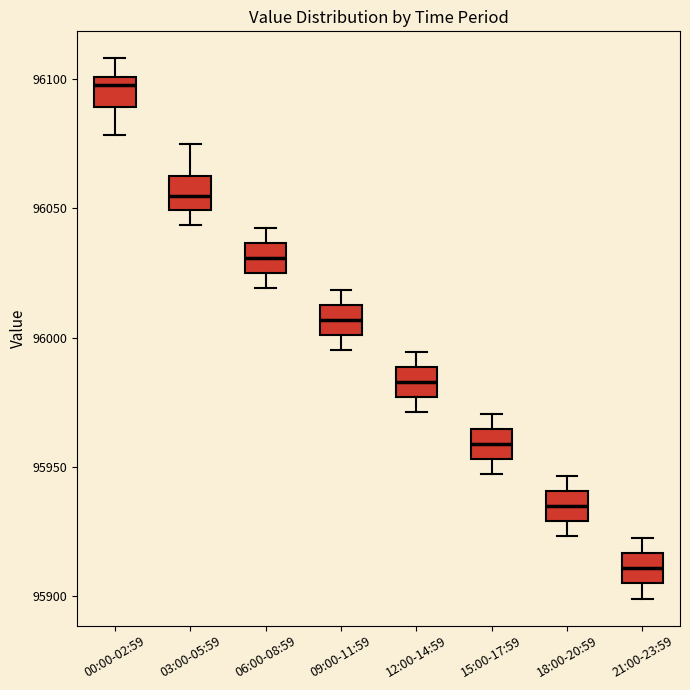

Which box has the highest median line?

00:00-02:59